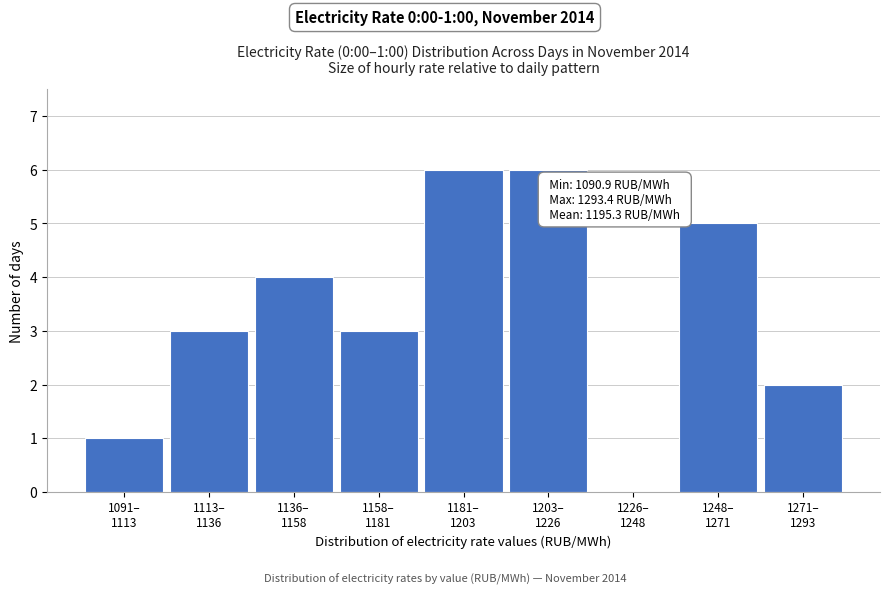

What is the greatest value displayed?

6